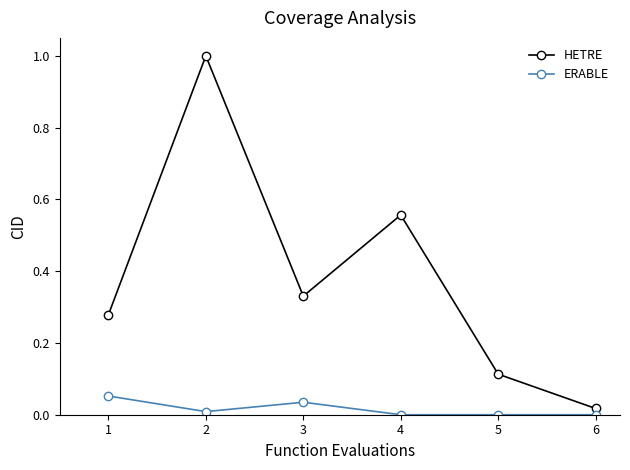

List the series in order of their overall mean, highest first.

HETRE, ERABLE